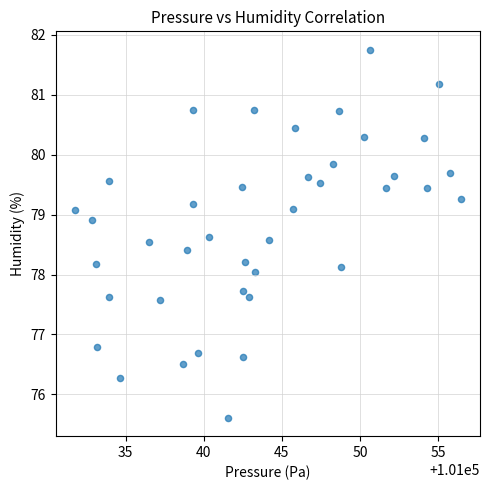

What is the range of Y values (max minus min)?

6.1